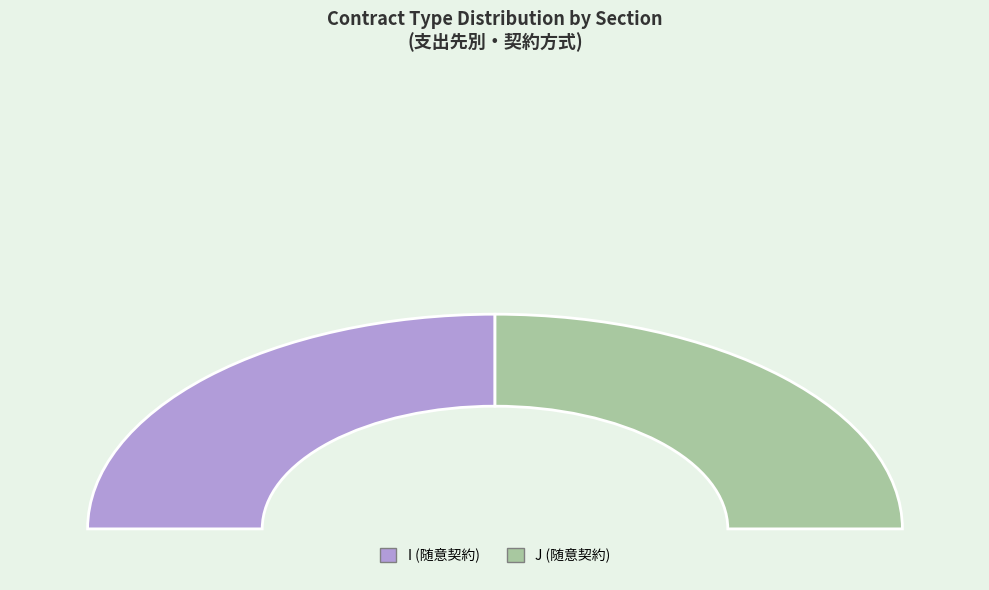

Is N the majority of the pie?

No